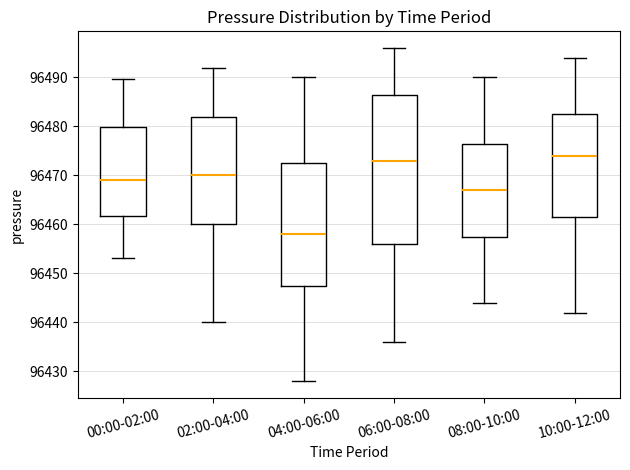

Where is the lower edge of the box for 06:00-08:00 on the y-axis? The values are not printed on the chart, so give them approximately, as read against the axis.

96456